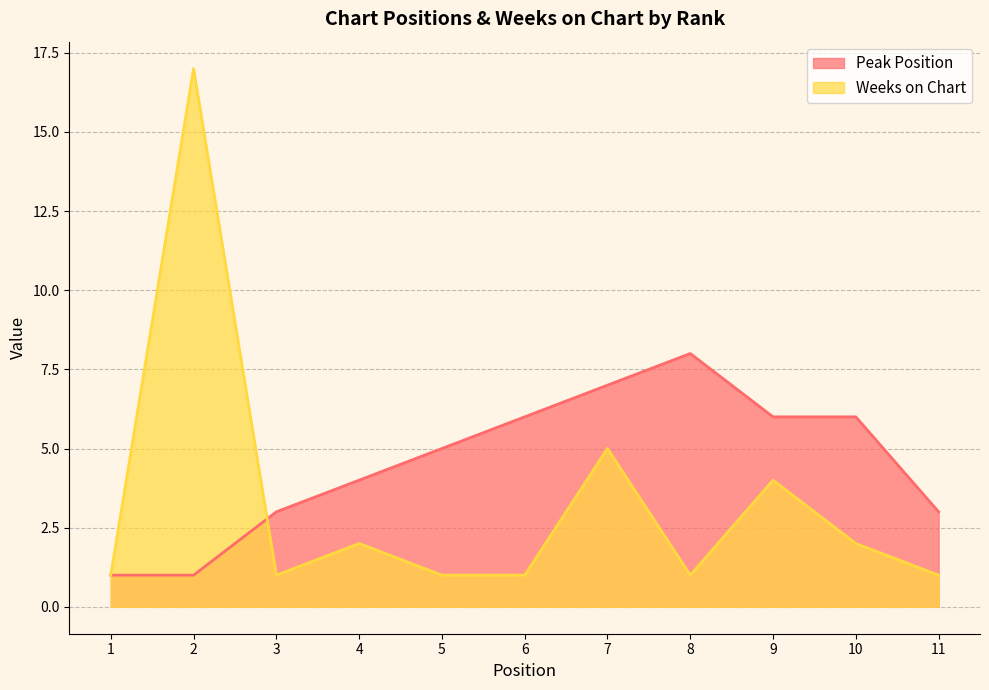

Is the value of Peak Position at 4 greater than the value of Weeks on Chart at 2?

No